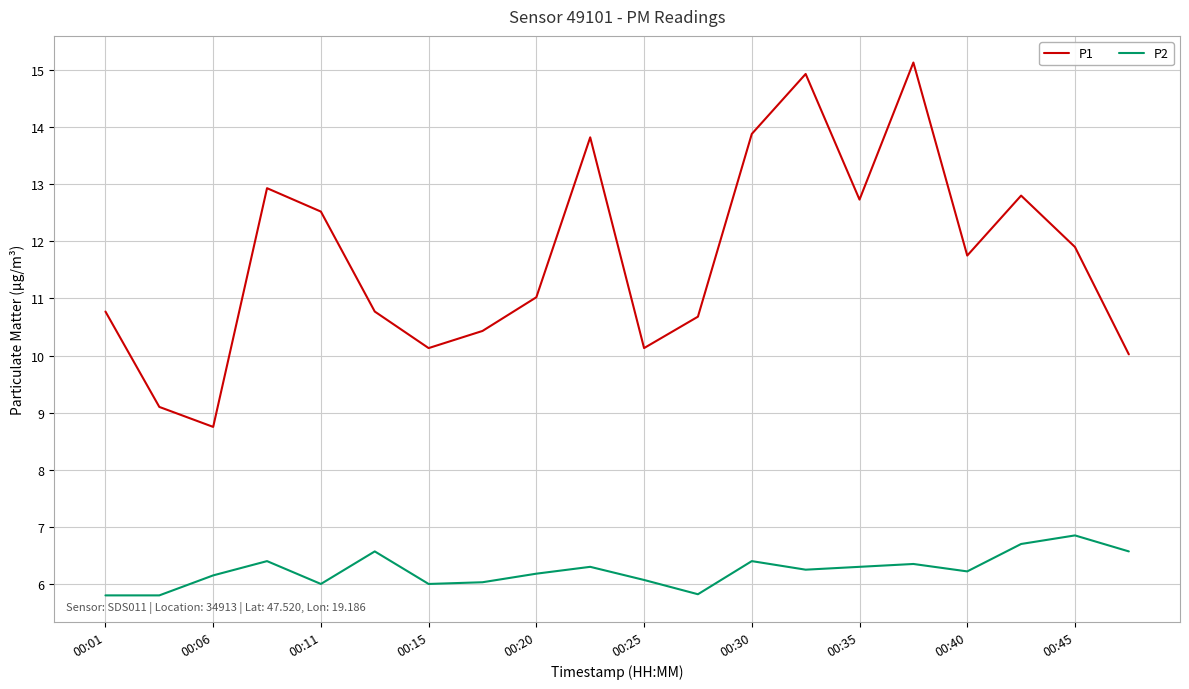

What is the difference between the maximum and minimum values in the P1 series?

6.4